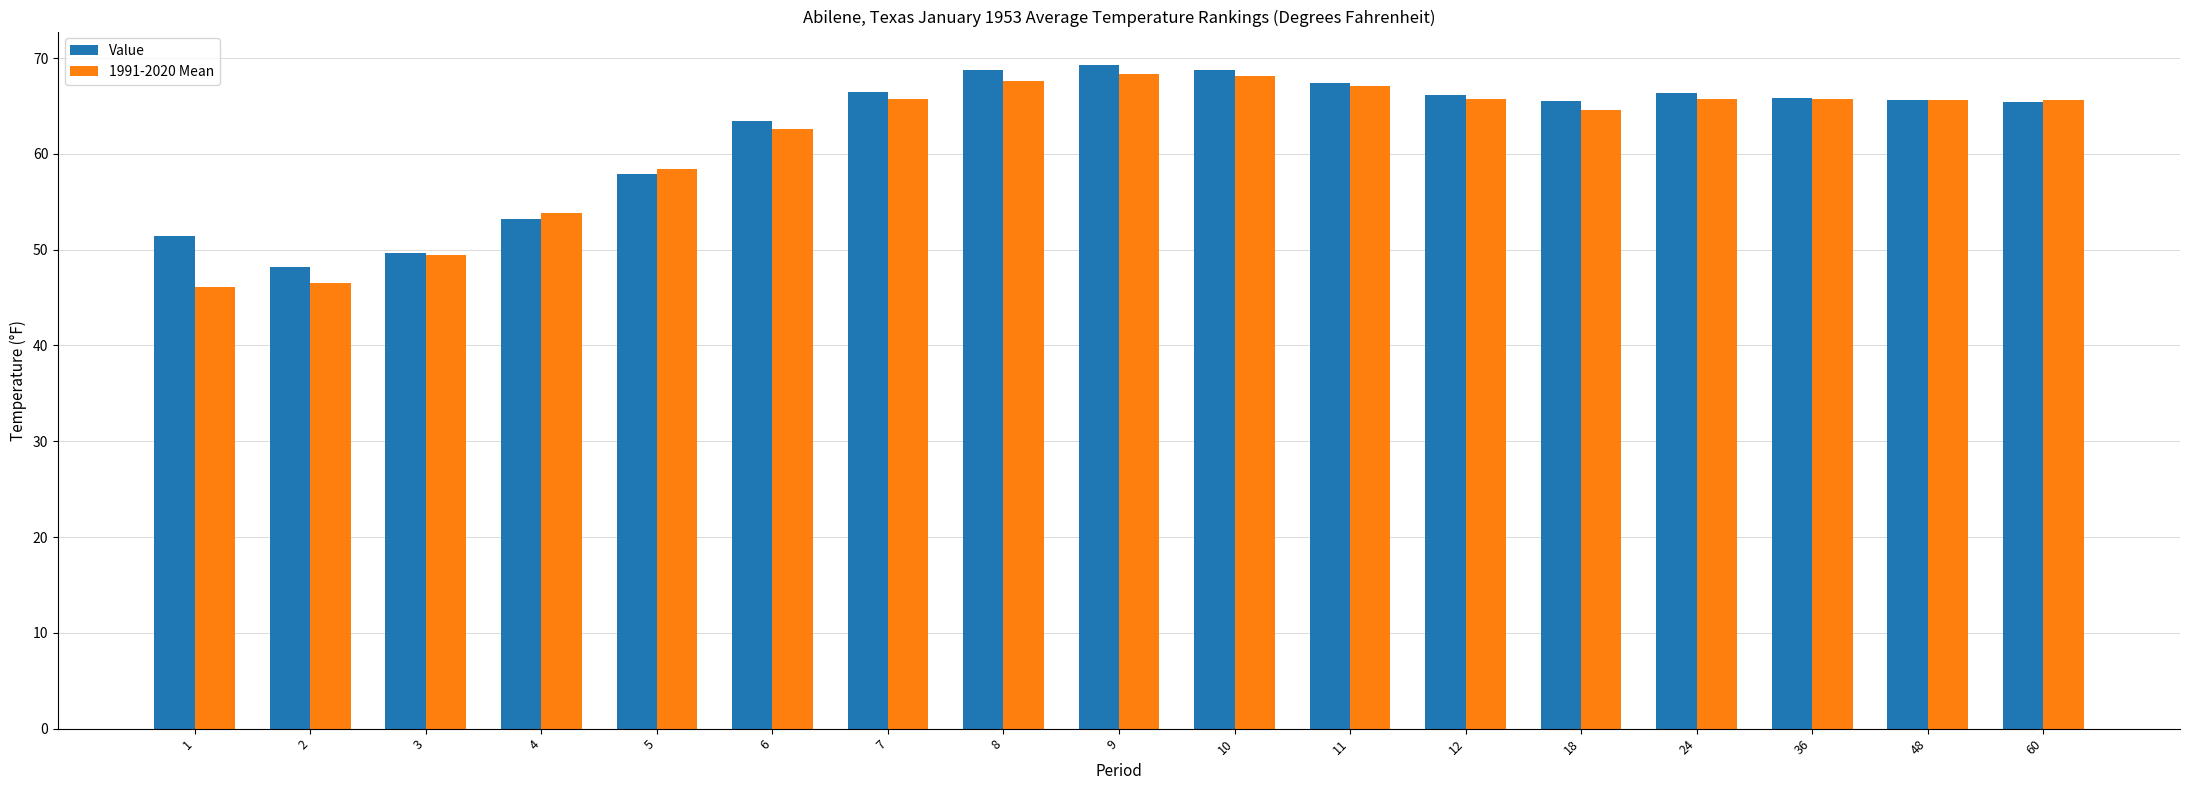

How many bars are there in each group?

2